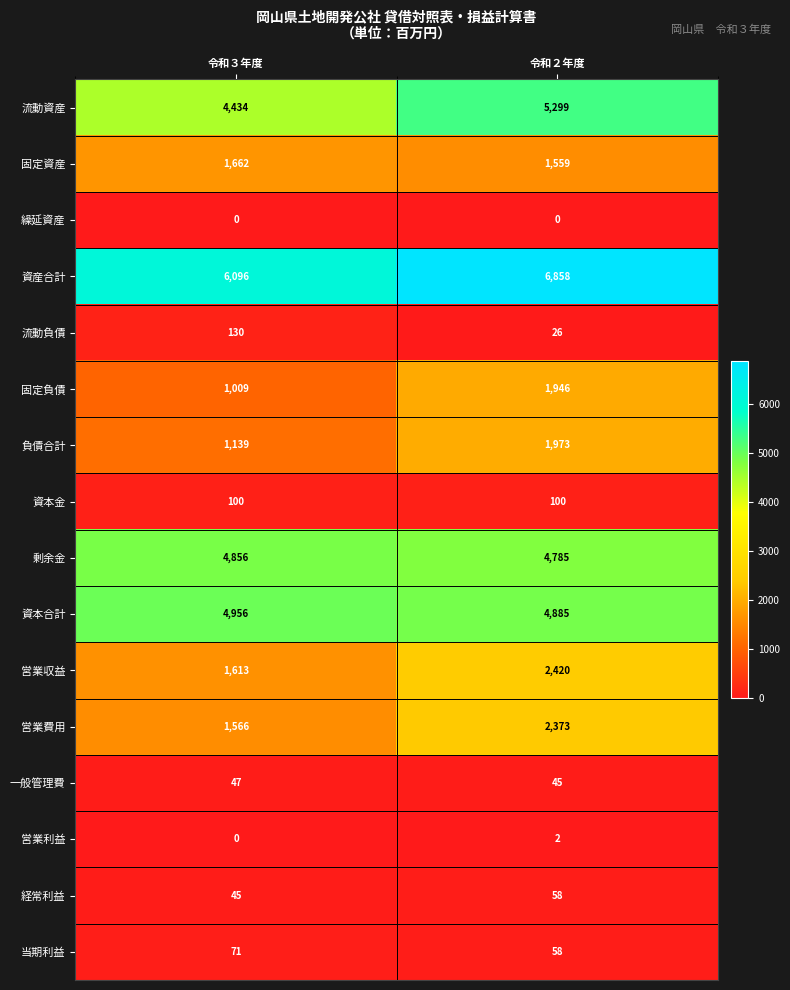

Read the 負債合計 value at 令和３年度.

1139